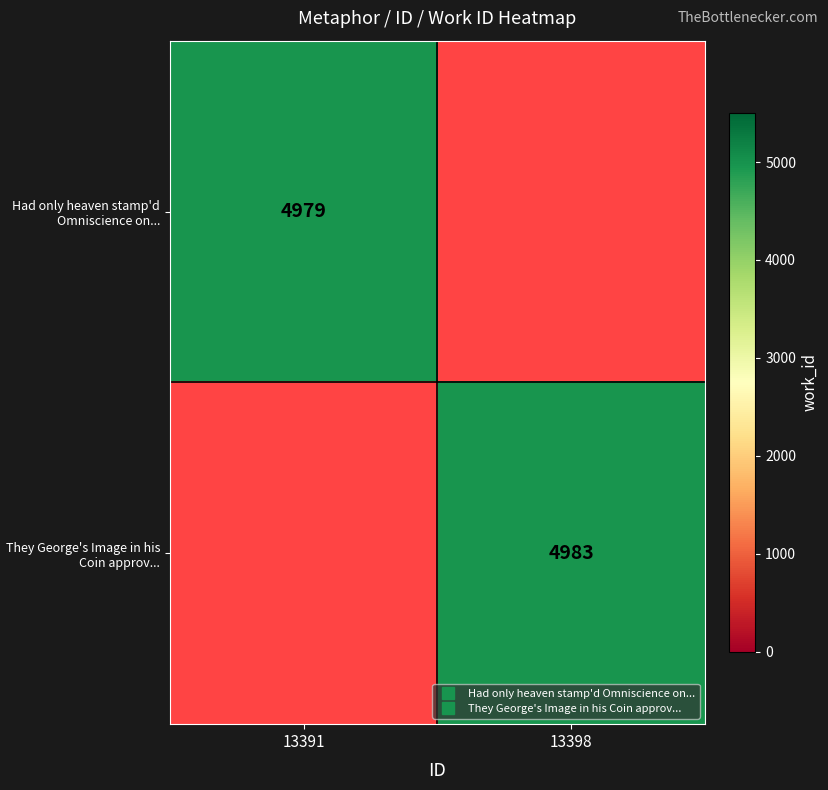

List the labels in order of They George's Image in his Coin approv... value, smallest first.

13391, 13398